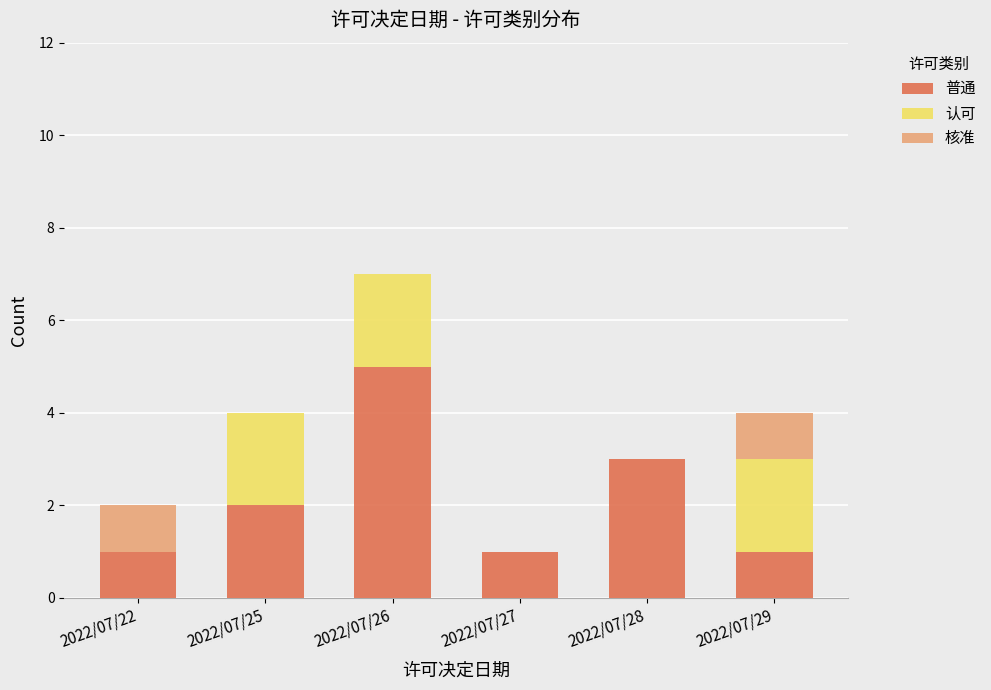

At which label does 普通 reach its peak?

2022/07/26